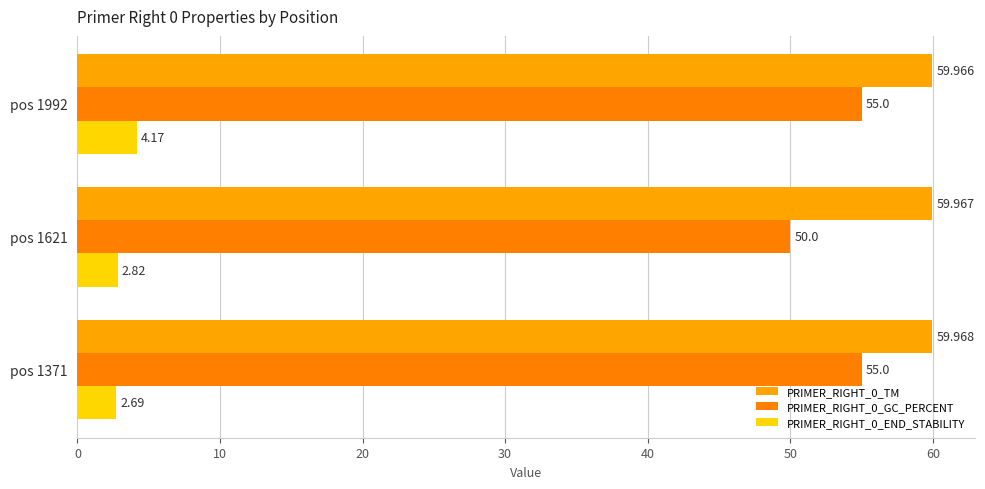

Count the number of data series in this chart.

3